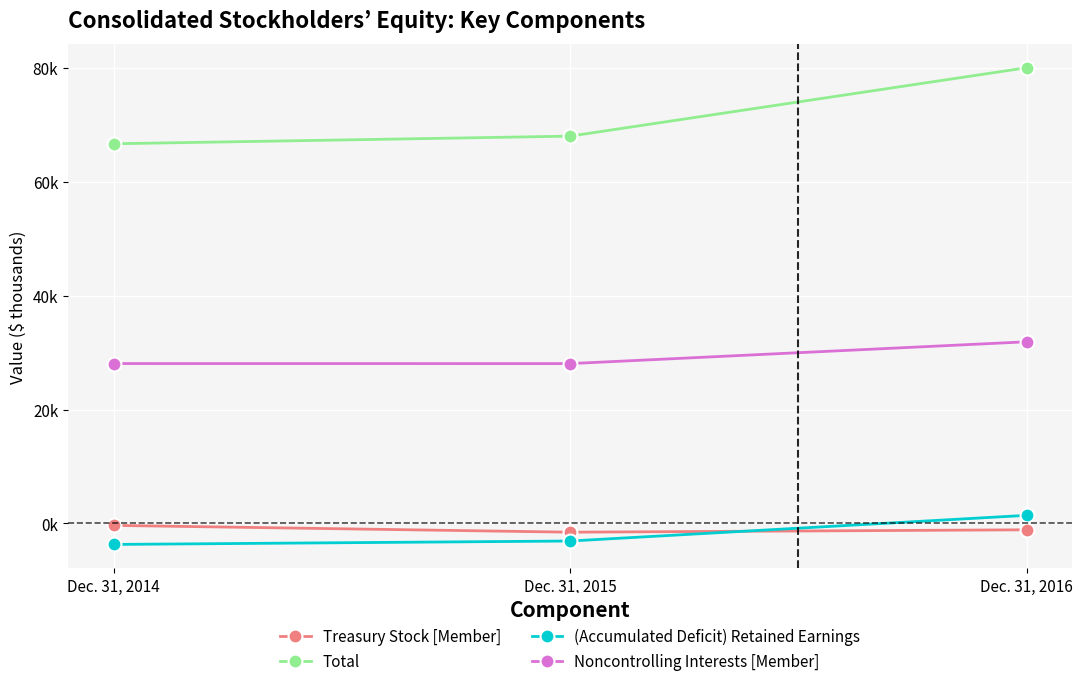

At which label does Treasury Stock [Member] reach its minimum?

Dec. 31, 2015